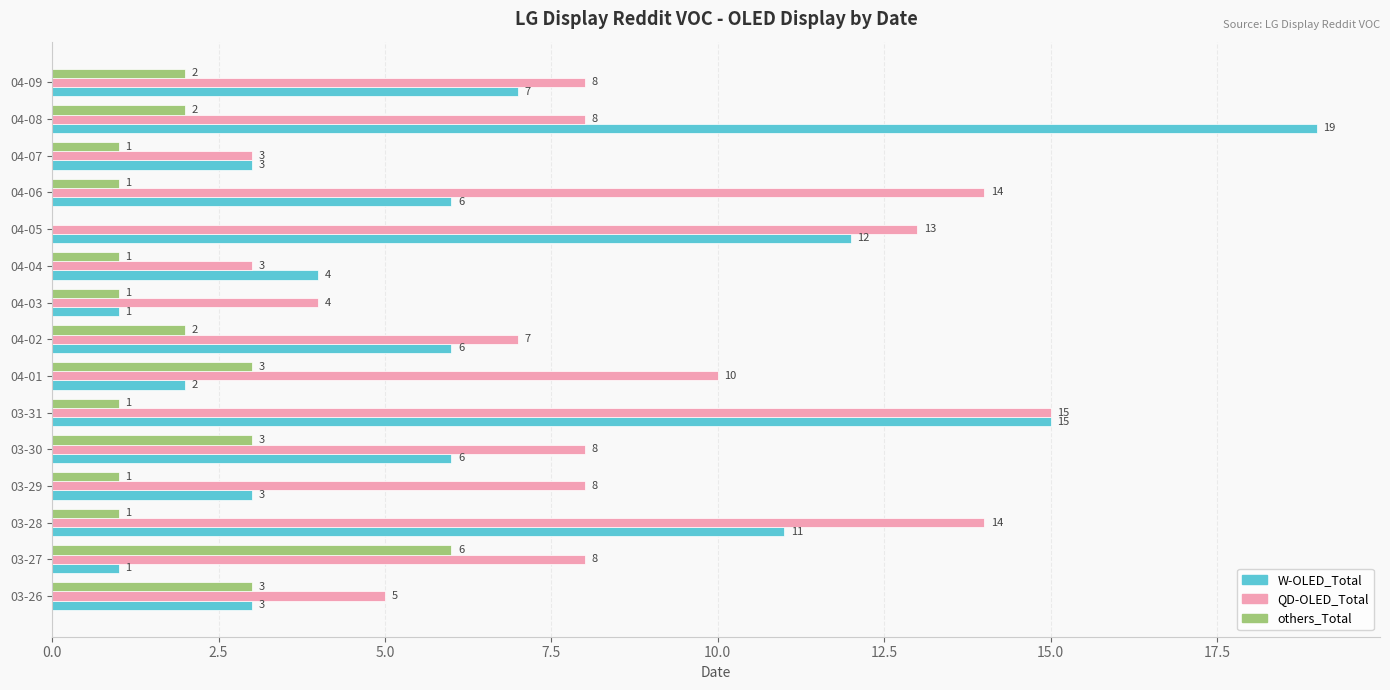

The others_Total series shows 1 at 04-04. True or false?

True